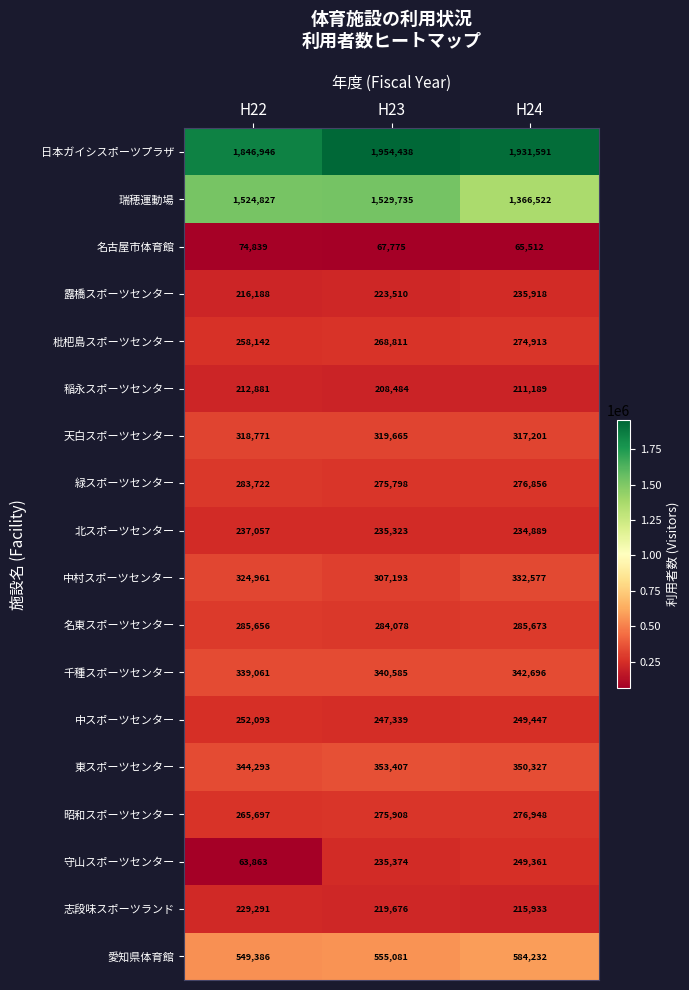

What is the average value of the 愛知県体育館 series?

562900